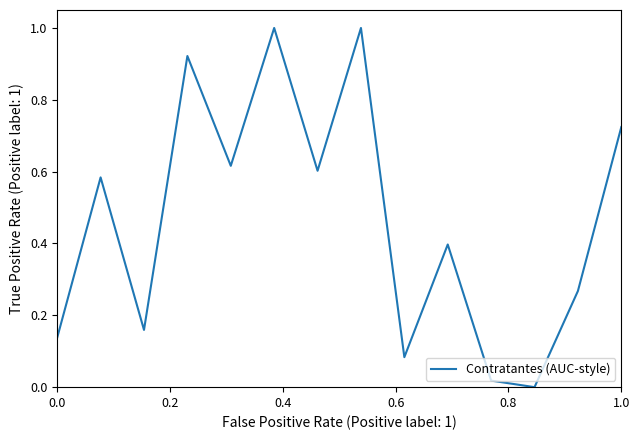

What is the maximum value shown in the chart?

1.0